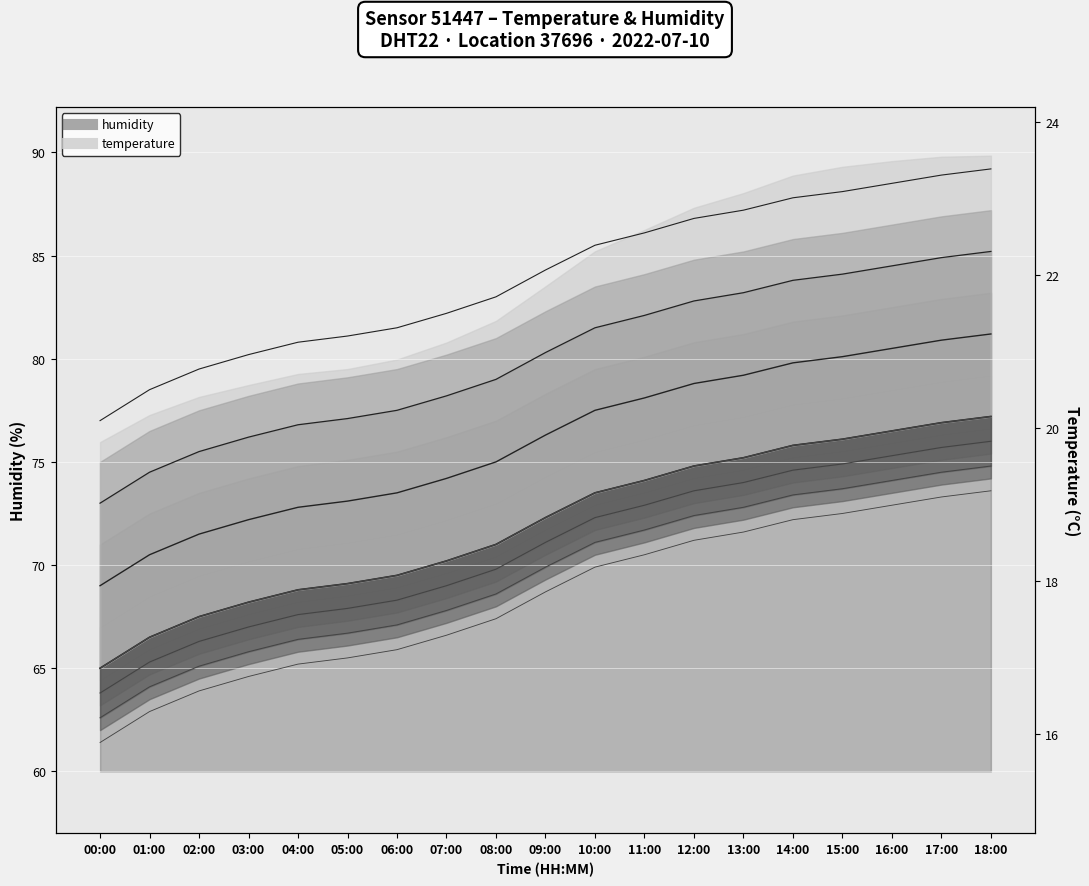

At 05:00, list the series in order from smallest to largest.

humidity, temperature